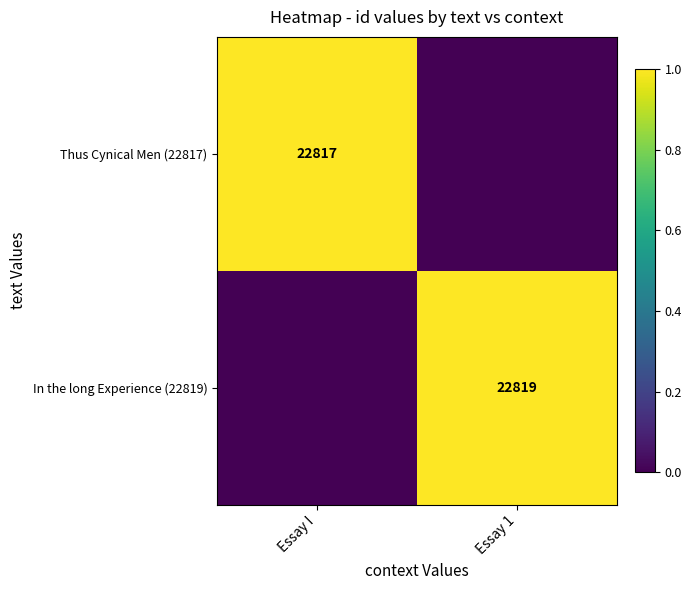

At how many categories does at least one series exceed 0?

2